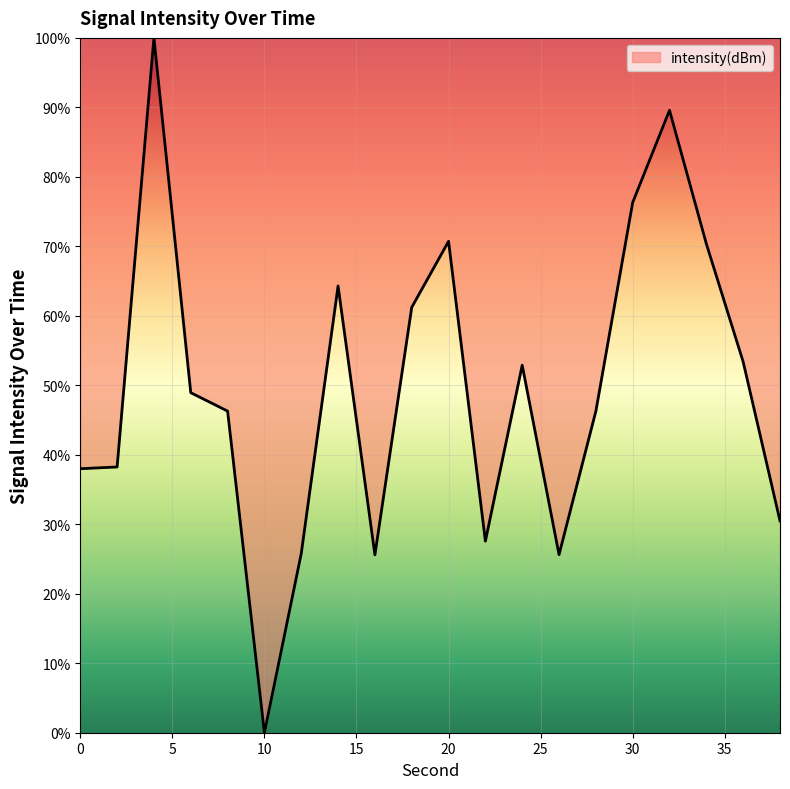

What is the difference between the maximum and minimum values?

100.0